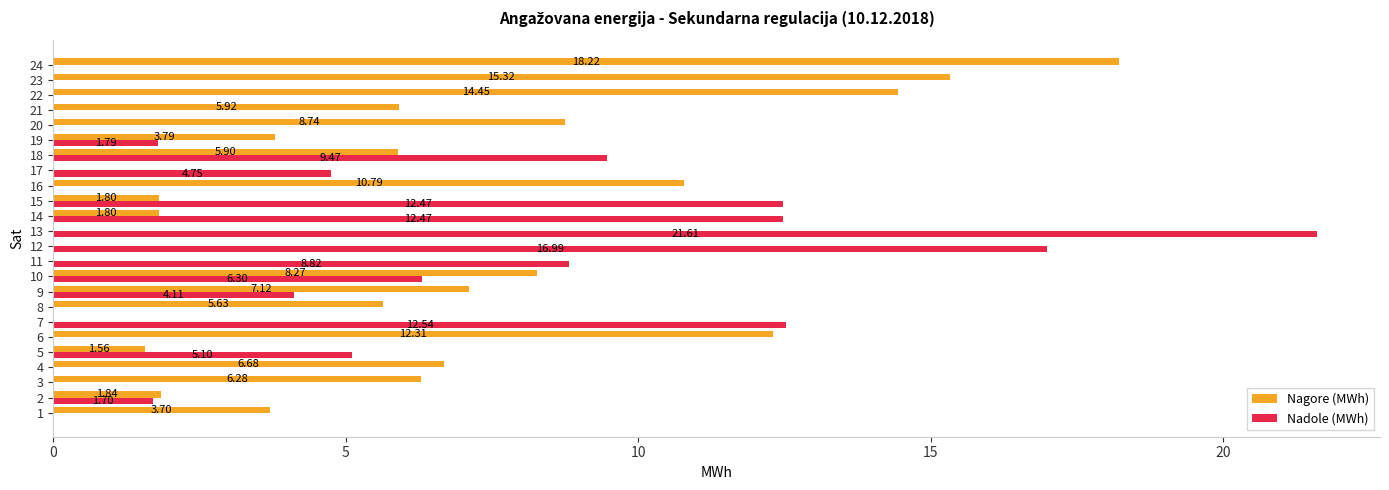

Which series has the largest total across all categories?

Nagore (MWh)